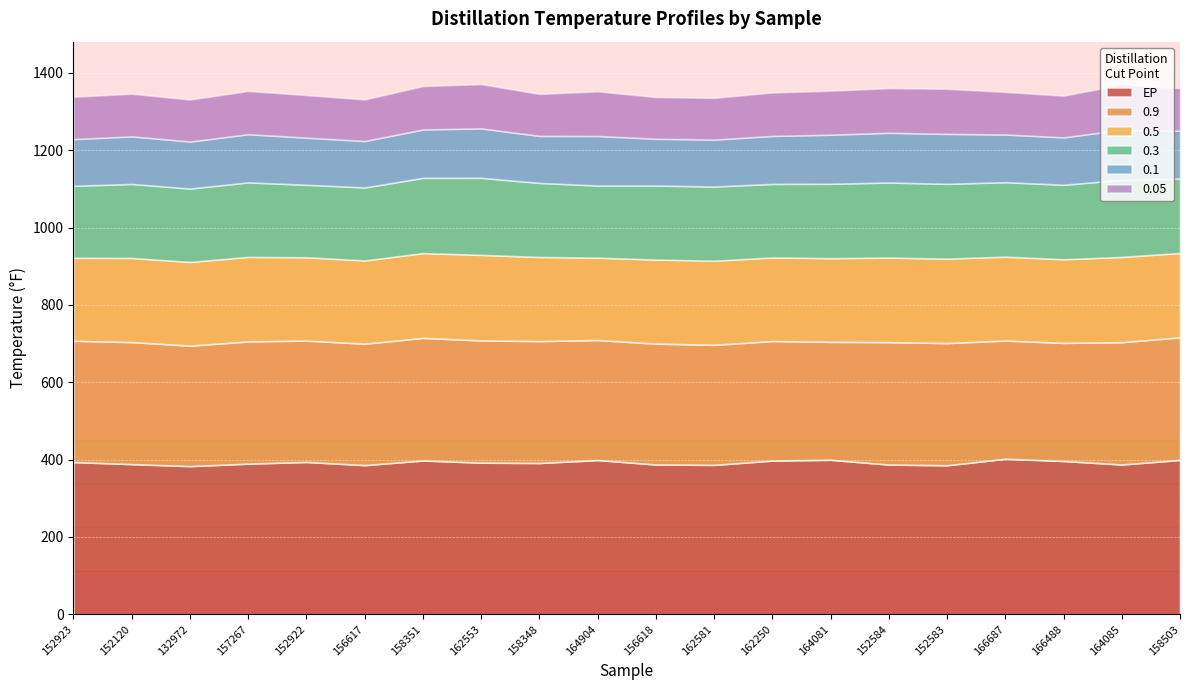

Reading left to right, extract all data points from this chart.

EP: 152923=393.8	152120=388.5	132972=383.3	157267=389.7	152922=394.1	156617=385.9	158351=397.9	162553=392.2	158348=391.4	164904=399.0	156618=387.5	162581=386.5	162250=397.6	164081=399.7	152584=387.3	152583=385.5	166687=402.3	166488=396.5	164085=387.5	158503=399.3
0.9: 152923=313.6	152120=315.5	132972=311.5	157267=316.1	152922=313.8	156617=314.0	158351=317.0	162553=316.1	158348=315.2	164904=310.3	156618=312.6	162581=310.4	162250=309.2	164081=305.0	152584=316.6	152583=316.0	166687=305.7	166488=305.5	164085=316.2	158503=317.1
0.5: 152923=214.6	152120=217.6	132972=216.4	157267=218.5	152922=215.4	156617=215.2	158351=219.2	162553=221.2	158348=217.5	164904=213.0	156618=217.3	162581=217.5	162250=216.1	164081=216.3	152584=218.6	152583=218.4	166687=216.9	166488=216.2	164085=220.5	158503=218.1
0.3: 152923=186.1	152120=191.4	132972=189.8	157267=192.7	152922=187.5	156617=188.7	158351=194.6	162553=199.3	158348=191.5	164904=186.5	156618=191.4	162581=191.9	162250=190.1	164081=192.4	152584=194.2	152583=193.3	166687=192.6	166488=192.6	164085=199.4	158503=192.8
0.1: 152923=120.8	152120=123.0	132972=121.7	157267=124.6	152922=121.8	156617=120.2	158351=125.1	162553=127.9	158348=121.6	164904=128.2	156618=121.0	162581=121.4	162250=124.1	164081=126.9	152584=128.6	152583=129.2	166687=123.3	166488=122.6	164085=129.5	158503=123.3
0.05: 152923=109.6	152120=110.2	132972=108.5	157267=111.8	152922=110.1	156617=107.5	158351=112.3	162553=114.4	158348=108.5	164904=115.4	156618=107.8	162581=107.8	162250=112.4	164081=113.7	152584=115.5	152583=116.5	166687=110.1	166488=107.8	164085=116.9	158503=109.9